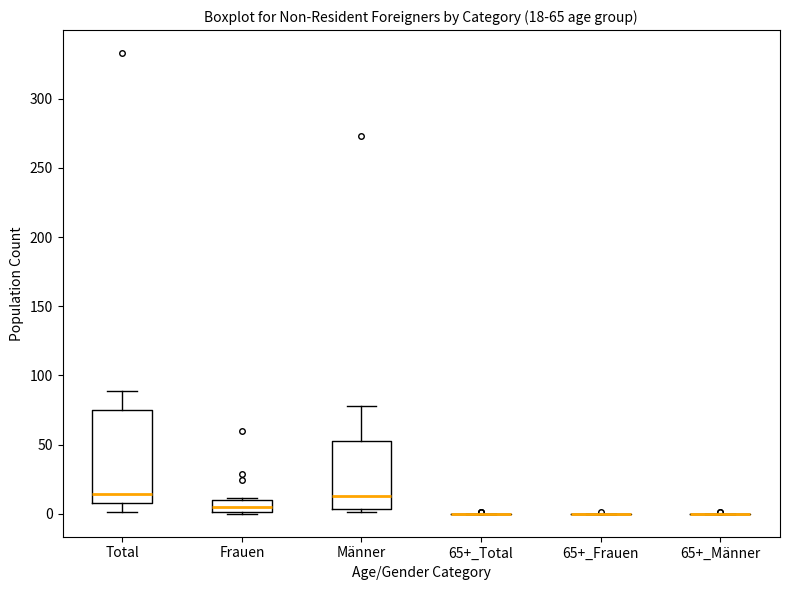

Which box is the tallest, from its lower edge to its upper edge?

Total